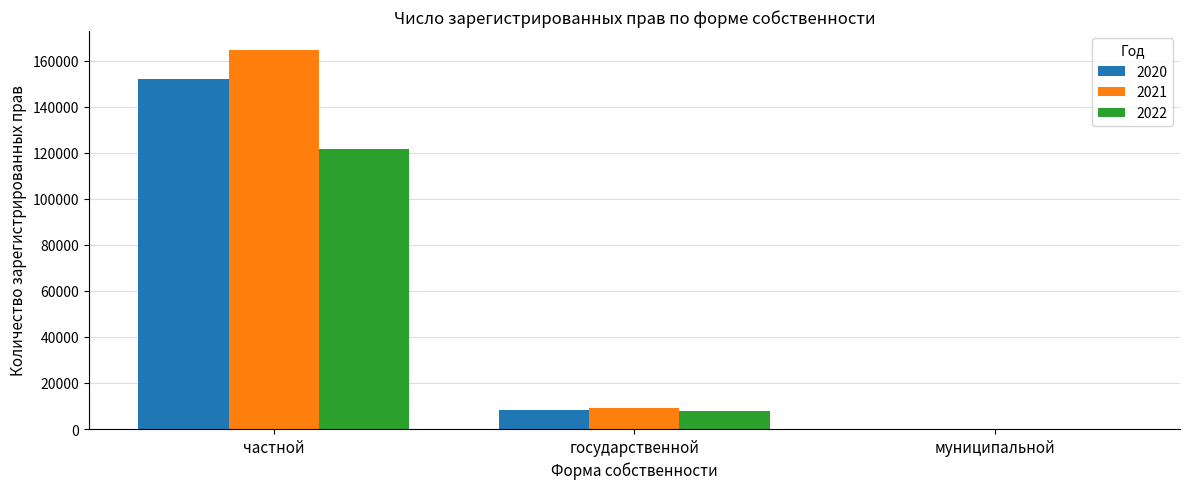

Between частной and государственной, which series saw the biggest shift?

2021